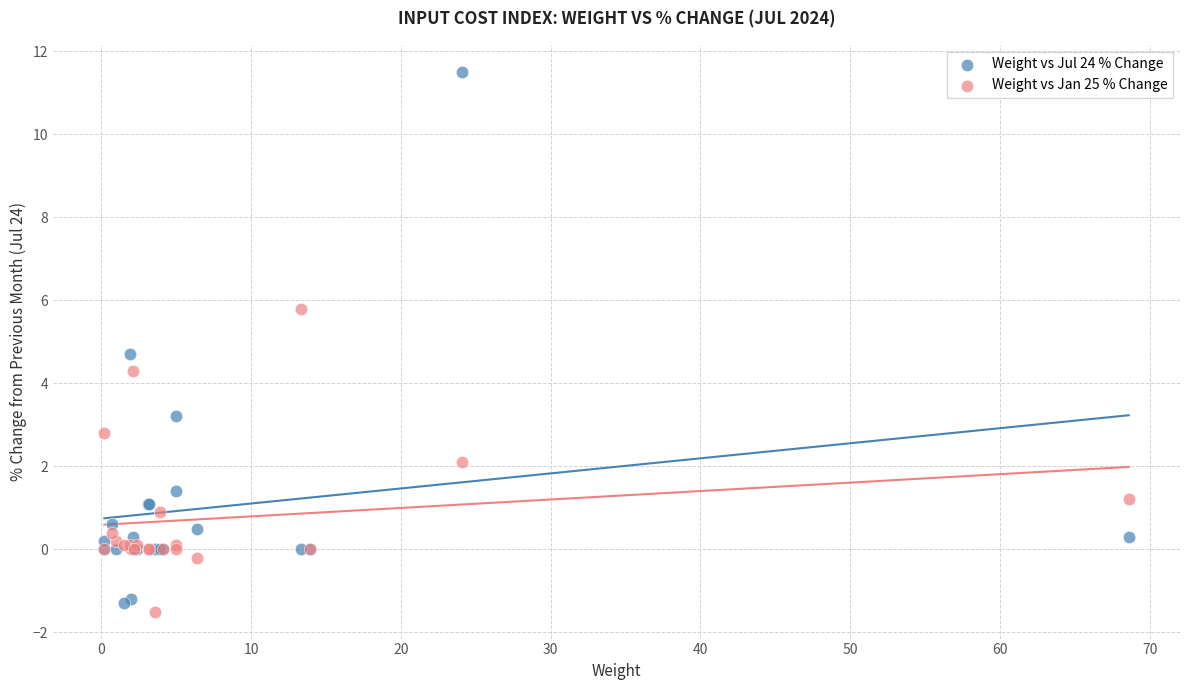

Which series reaches the minimum Y coordinate?

Weight vs Jan 25 % Change